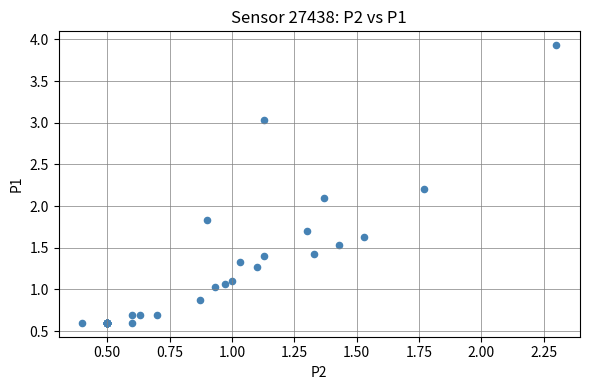

What Y value in the scatter plot is closest to 2?

2.1